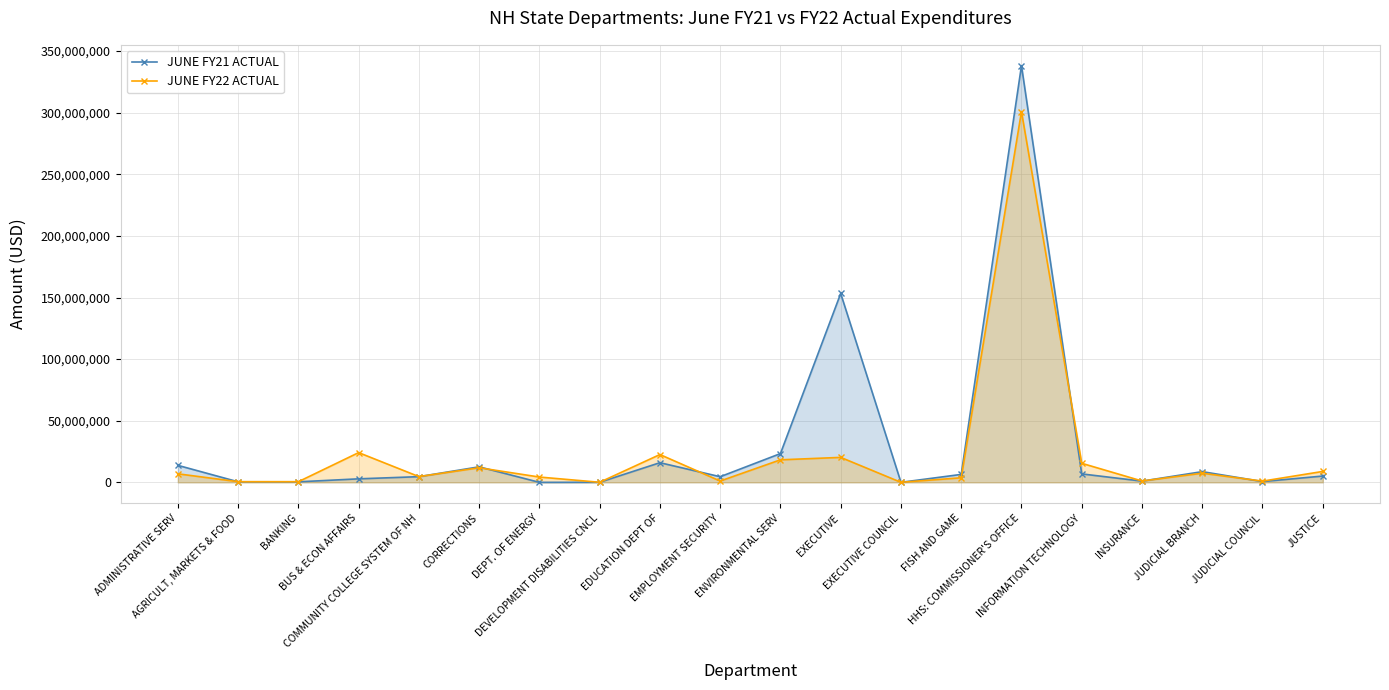

At which label does JUNE FY22 ACTUAL reach its minimum?

EXECUTIVE COUNCIL